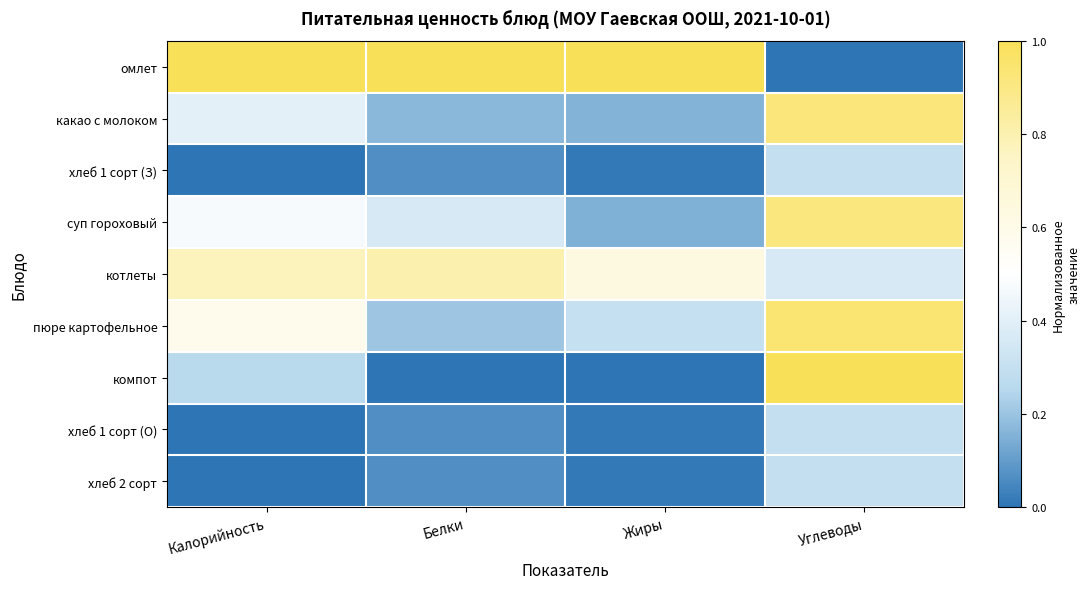

Count the number of data series in this chart.

9